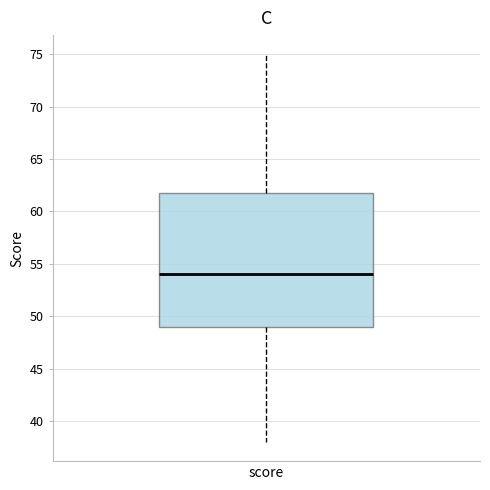

Where is the upper edge of the box for score on the y-axis? The values are not printed on the chart, so give them approximately, as read against the axis.

62